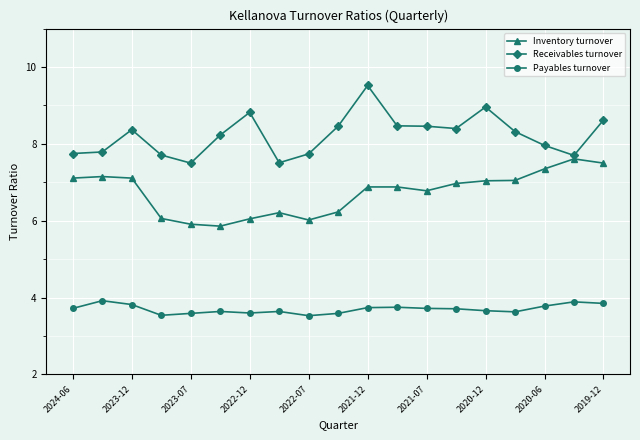

True or false: Inventory turnover and Receivables turnover intersect in this chart.

False